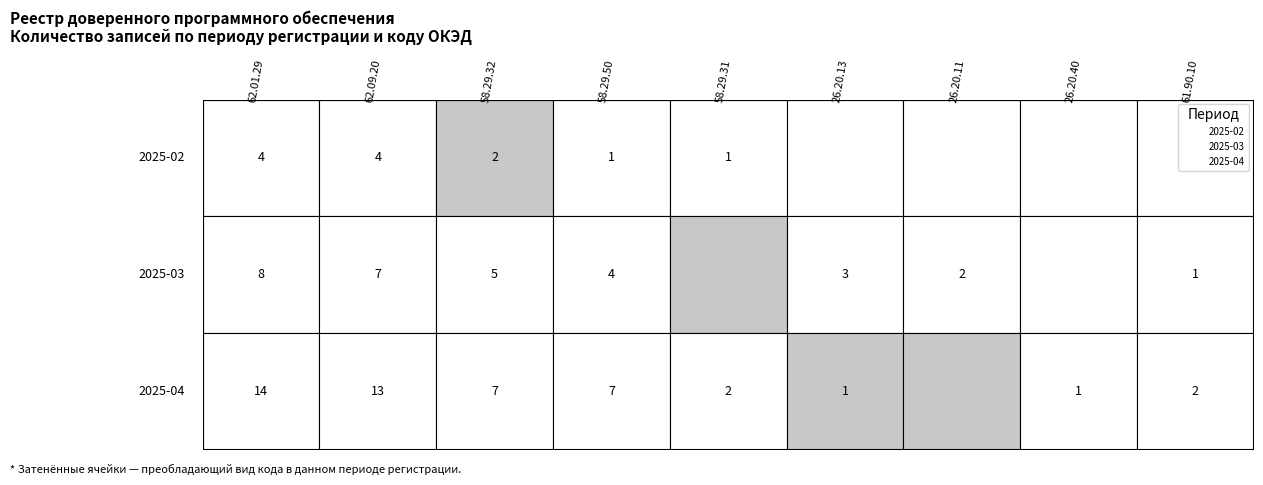

Reading left to right, list all the values displayed in this chart.

2025-02: 2025-02=4	2025-03=4	2025-04=2	3=1	4=1	5=0	6=0	7=0	8=0
2025-03: 2025-02=8	2025-03=7	2025-04=5	3=4	4=0	5=3	6=2	7=0	8=1
2025-04: 2025-02=14	2025-03=13	2025-04=7	3=7	4=2	5=1	6=0	7=1	8=2